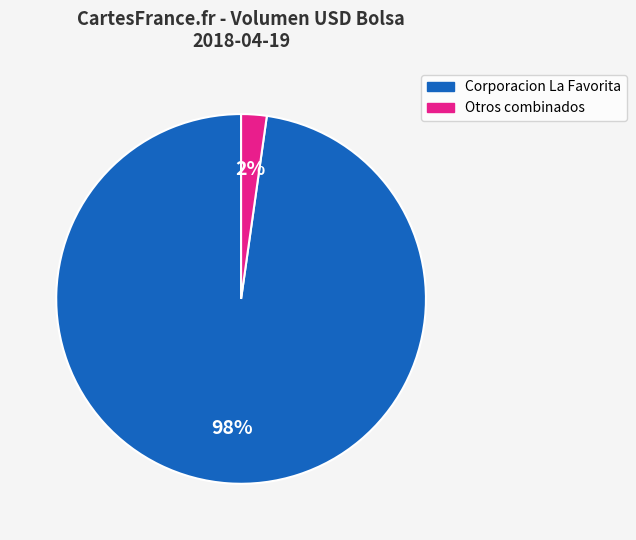

To the nearest percent, what is the average slice percentage?

50%